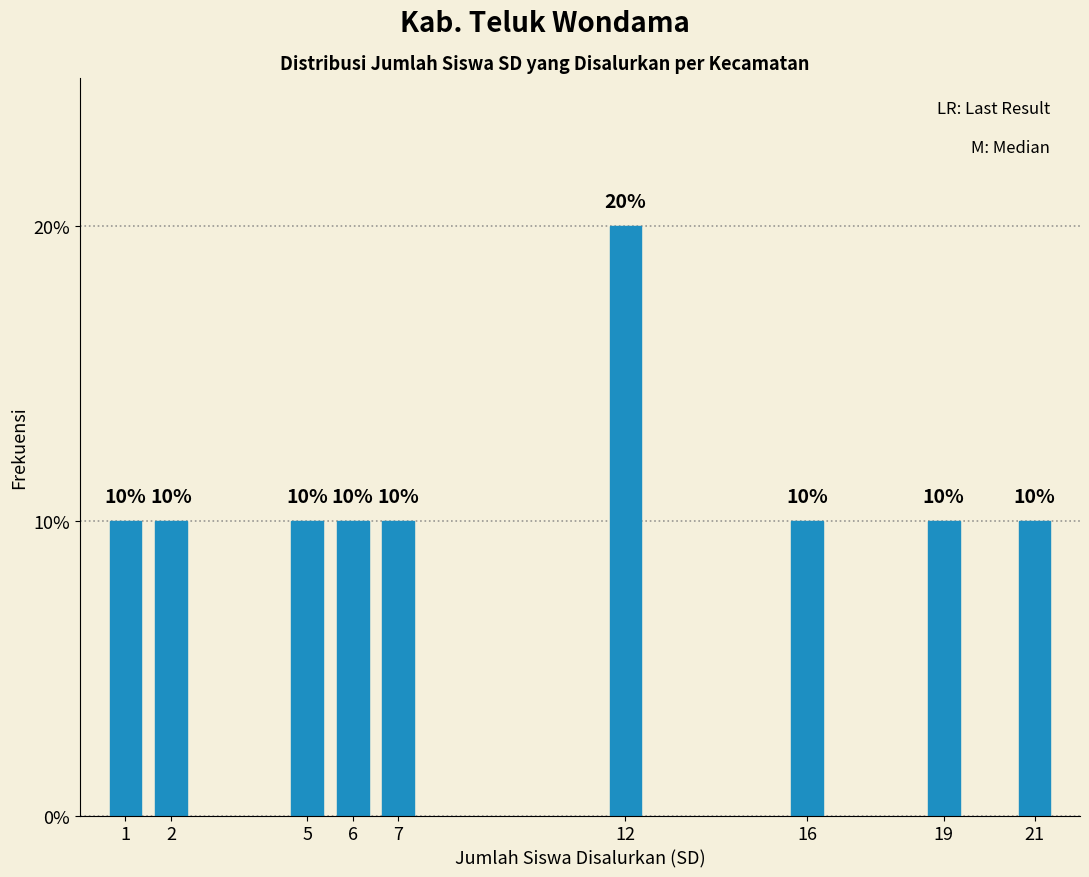

Reading right to left, list all the values displayed in this chart.

21=10	19=10	16=10	12=20	7=10	6=10	5=10	2=10	1=10